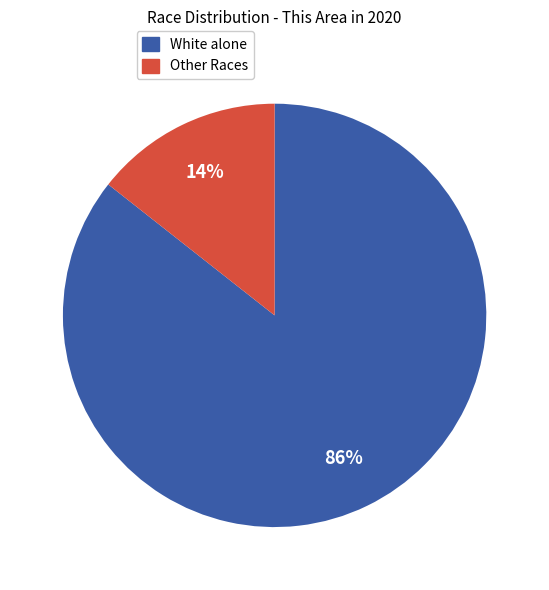

To the nearest percent, what is the average slice percentage?

50%